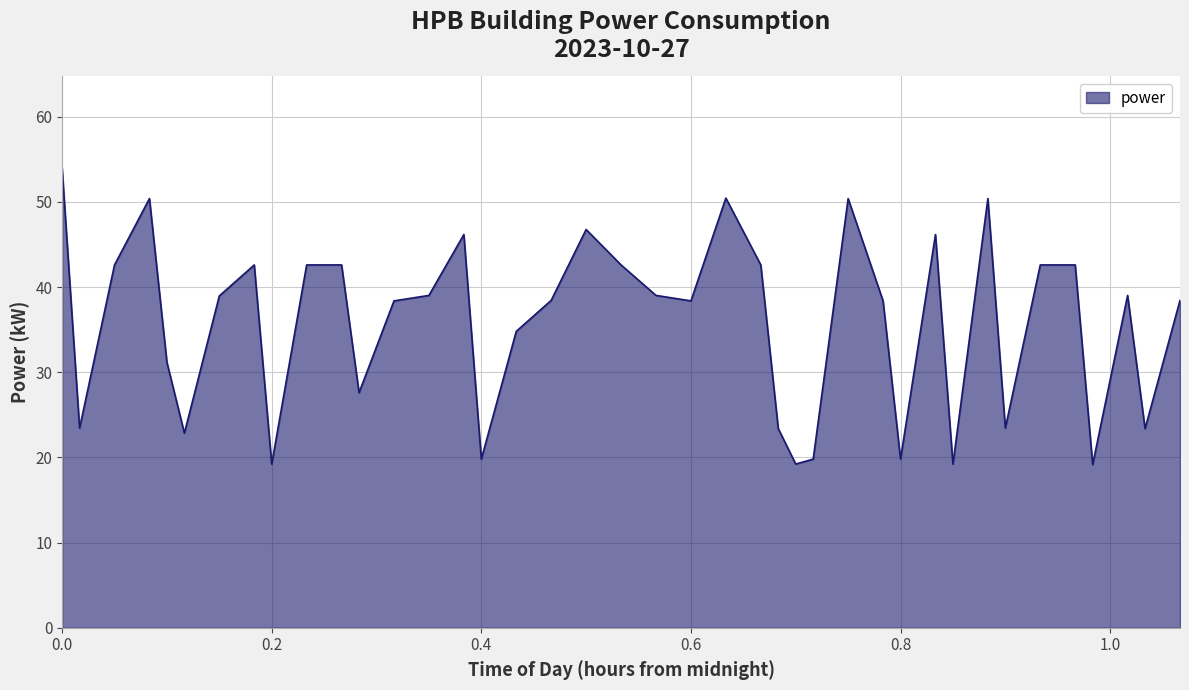

What is the difference between the maximum and minimum values?

34.8